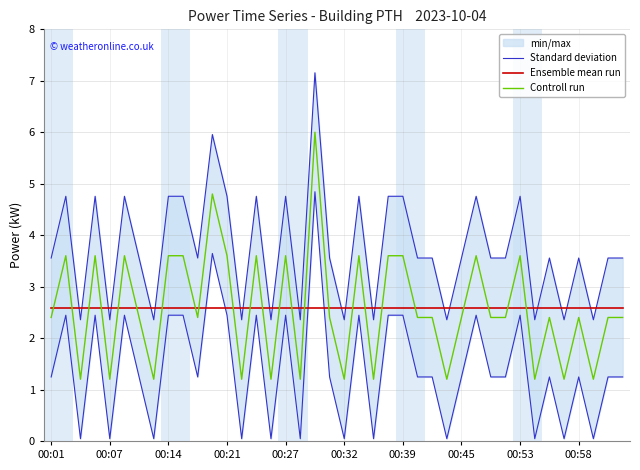

What is the smallest value displayed?

1.2